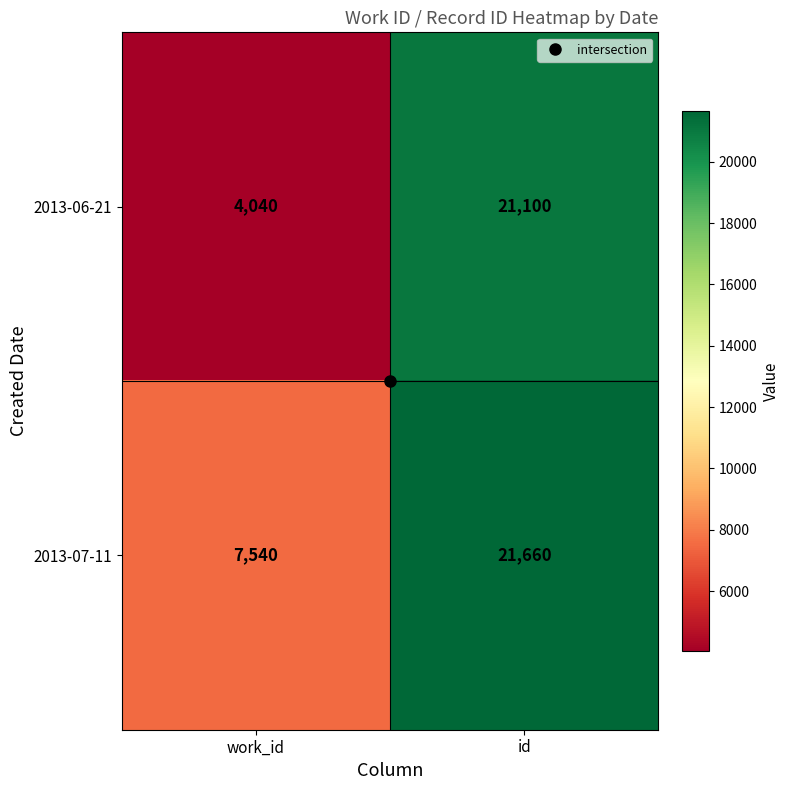

The 2013-07-11 series shows 7540 at work_id. True or false?

True